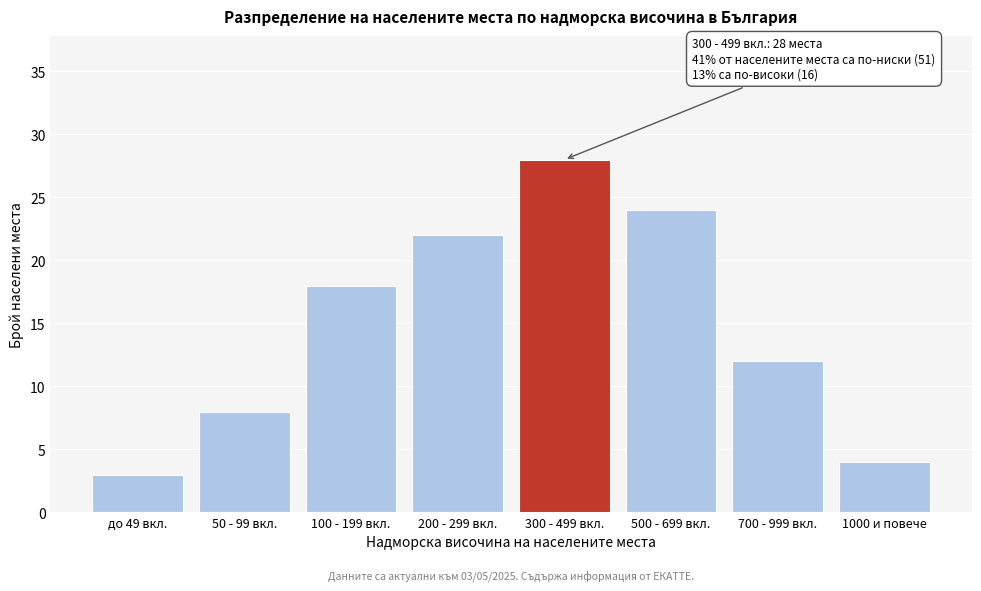

Reading left to right, list all the values displayed in this chart.

3	8	18	22	28	24	12	4